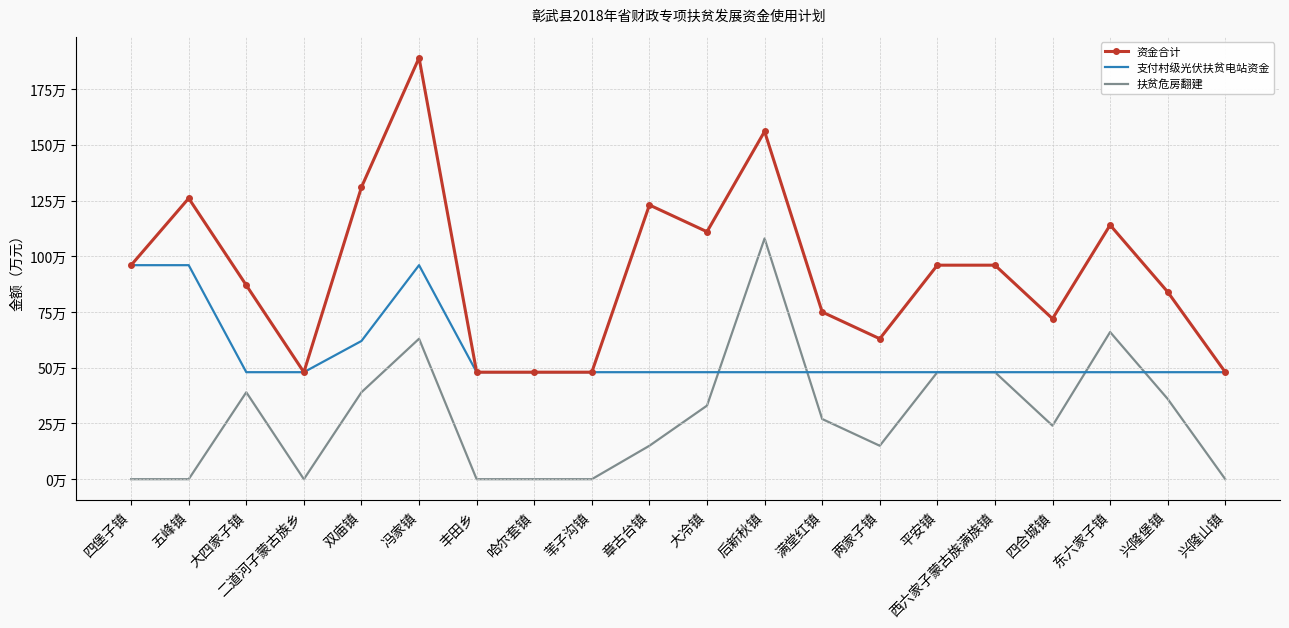

What are all the series names shown in the legend?

资金合计, 支付村级光伏扶贫电站资金, 扶贫危房翻建